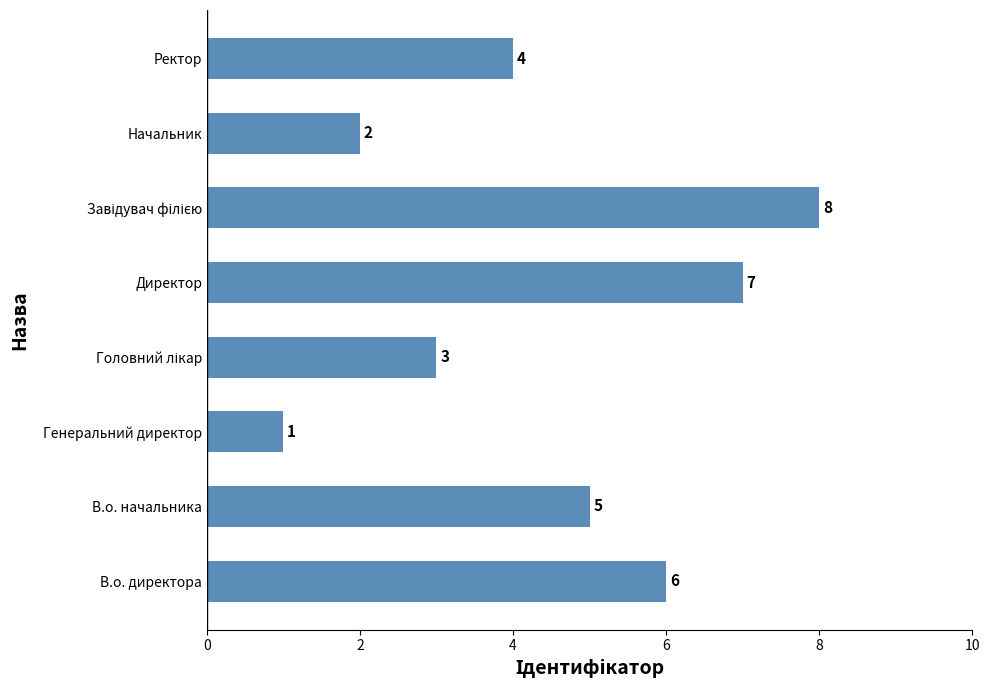

What is the sum of all values?

36